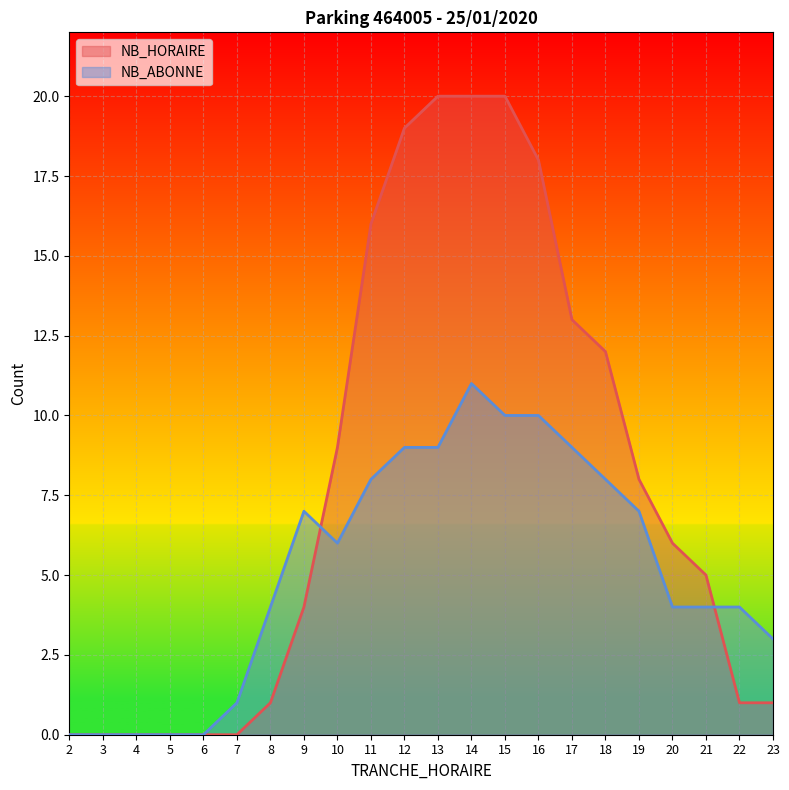

In NB_ABONNE, how many points are lower than both neighbors (excluding endpoints)?

1